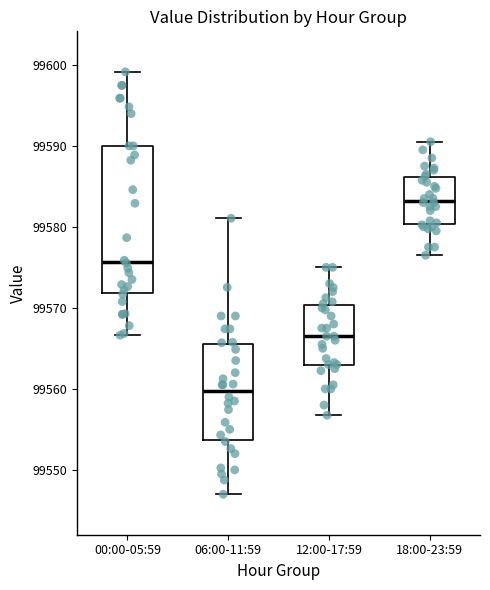

Reading left to right, read every box against the y-axis: the position of its median line, the range the box covers, and the ends of its whiskers. The values are not printed on the chart, so give them approximately, as read against the axis.

00:00-05:59: median 99576, box 99572 to 99590, whiskers 99567 to 99599
06:00-11:59: median 99560, box 99554 to 99565, whiskers 99547 to 99581
12:00-17:59: median 99567, box 99563 to 99570, whiskers 99557 to 99575
18:00-23:59: median 99583, box 99580 to 99586, whiskers 99577 to 99591